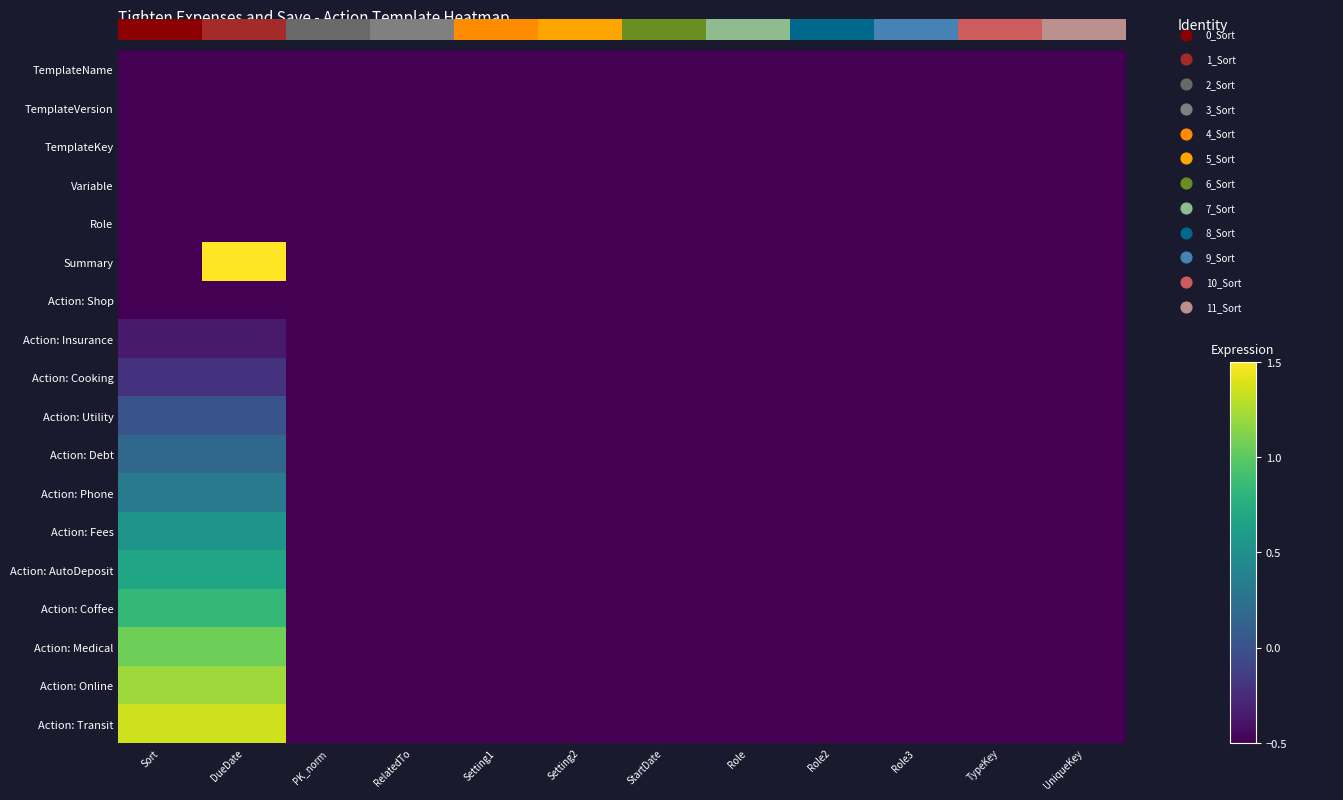

What is the difference between the maximum and minimum values in the Action: Coffee series?

1.3